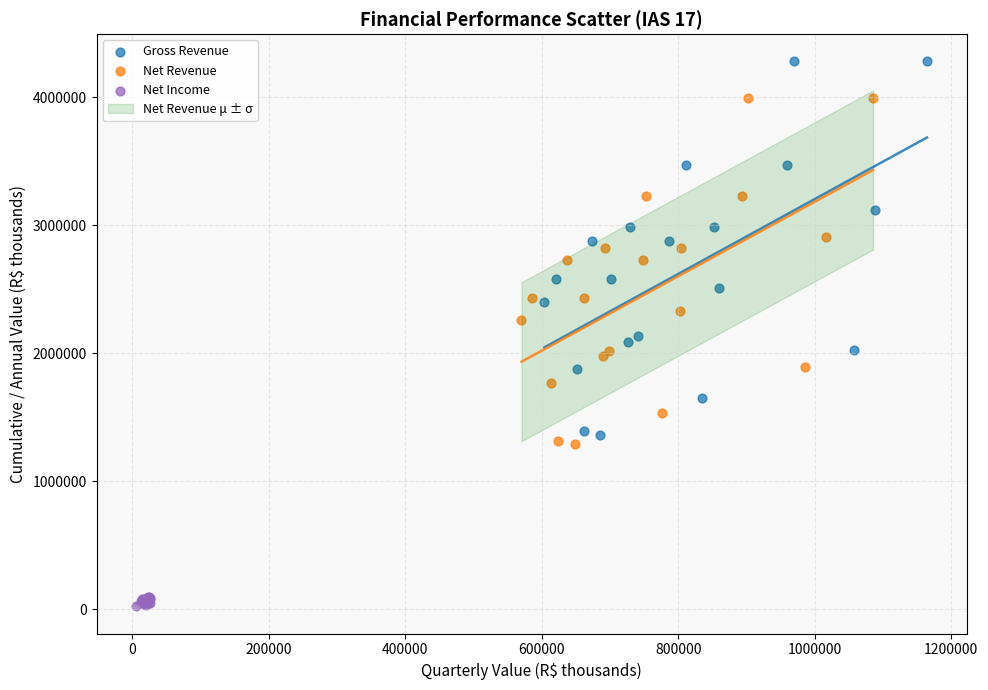

Which series reaches the minimum Y coordinate?

Net Income